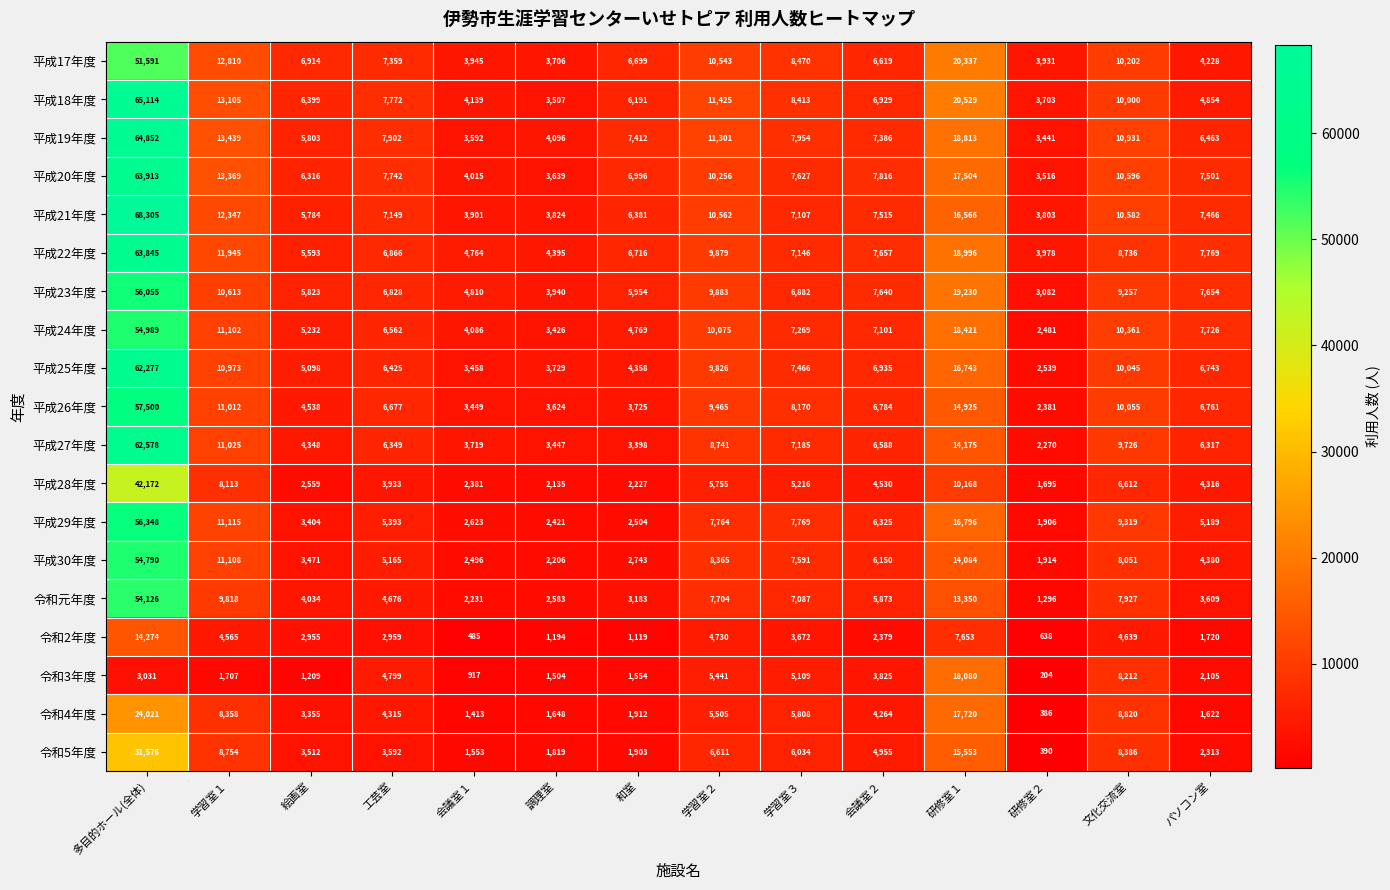

What is the total value across all series at 絵画室?

86347